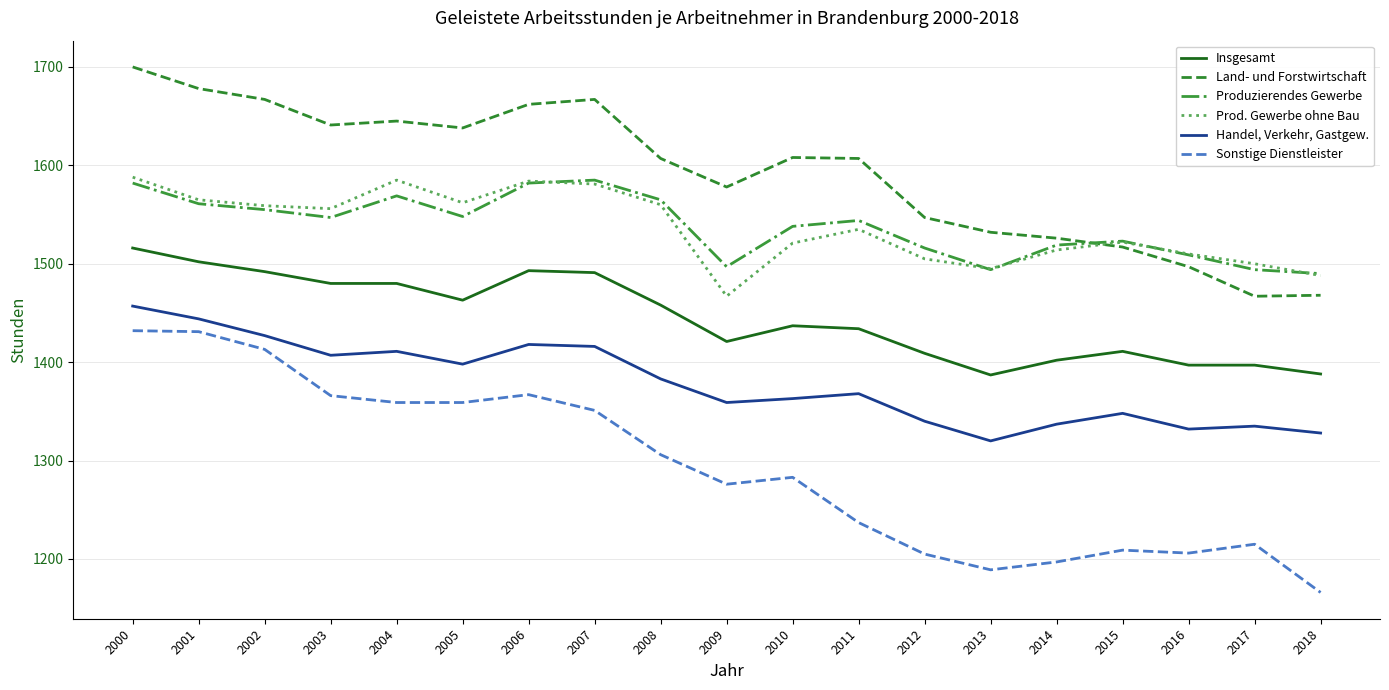

At which category does the chart reach its minimum across all series?

2018